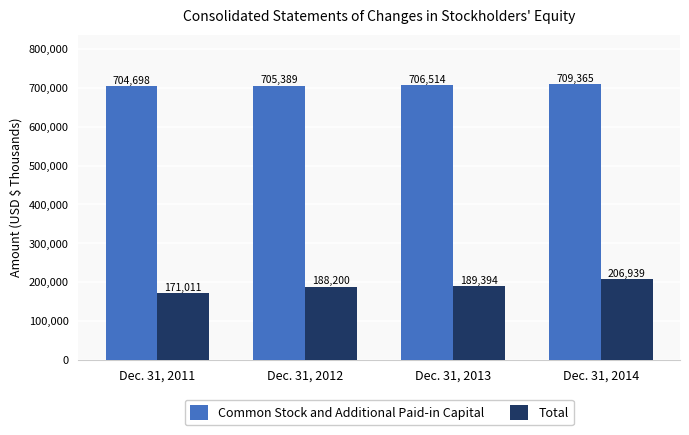

What are all the series names shown in the legend?

Common Stock and Additional Paid-in Capital, Total